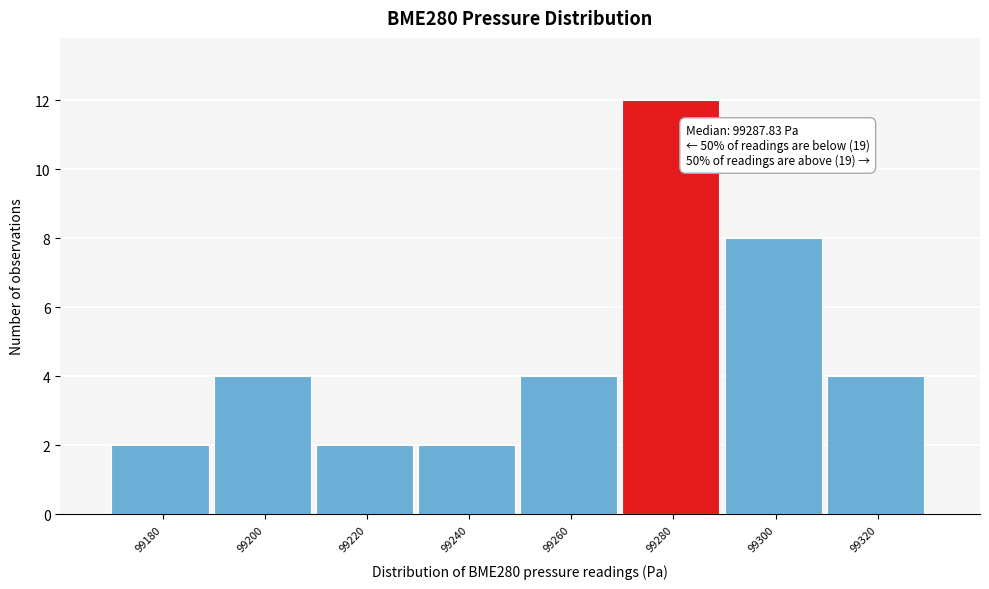

Reading left to right, extract all data points from this chart.

2	4	2	2	4	12	8	4